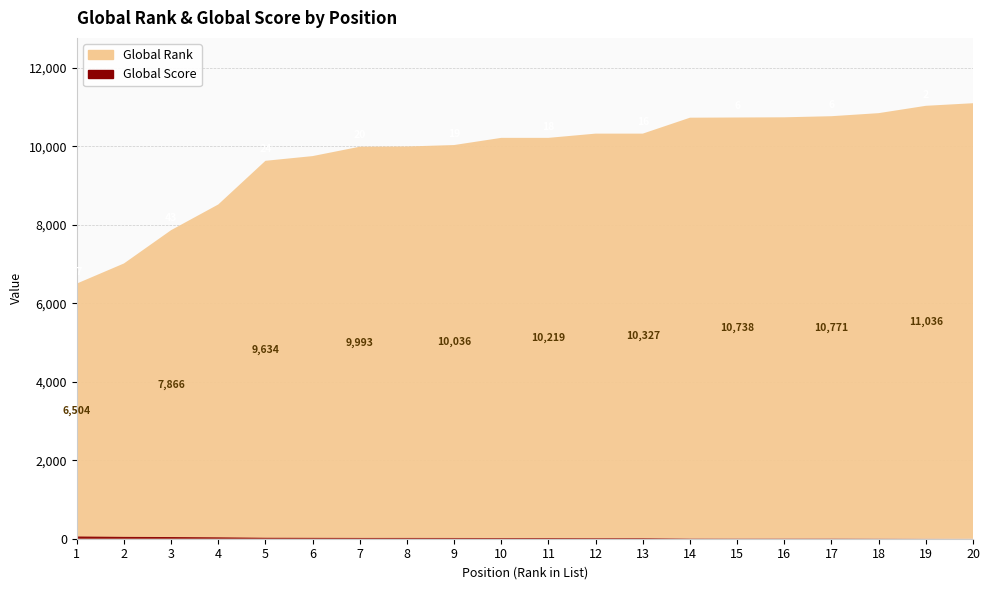

Reading right to left, list all the values displayed in this chart.

Global Rank: 20=11102	19=11036	18=10849	17=10771	16=10743	15=10738	14=10733	13=10327	12=10327	11=10219	10=10219	9=10036	8=9999	7=9993	6=9754	5=9634	4=8521	3=7866	2=7017	1=6504
Global Score: 20=1	19=2	18=4	17=6	16=6	15=6	14=7	13=16	12=16	11=18	10=18	9=19	8=20	7=20	6=22	5=24	4=35	3=43	2=47	1=57